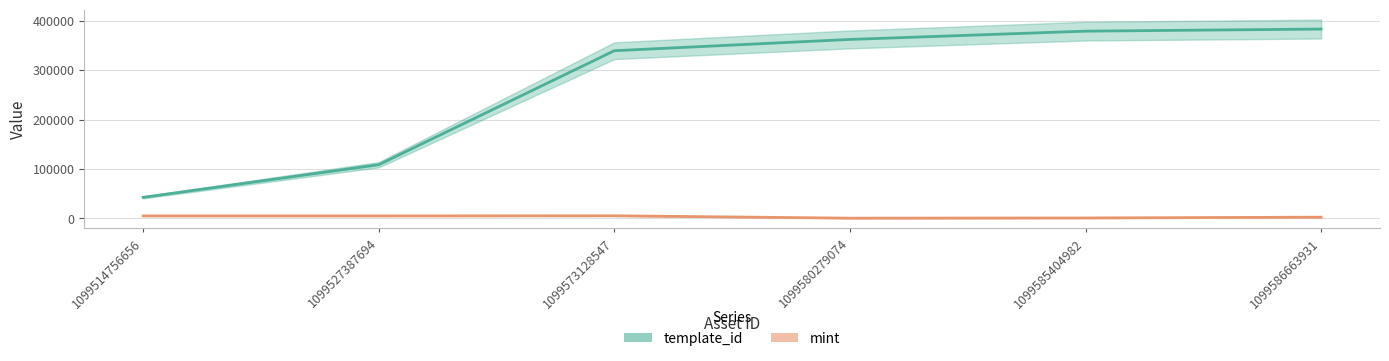

List the series in order of their peak value, lowest first.

mint, template_id